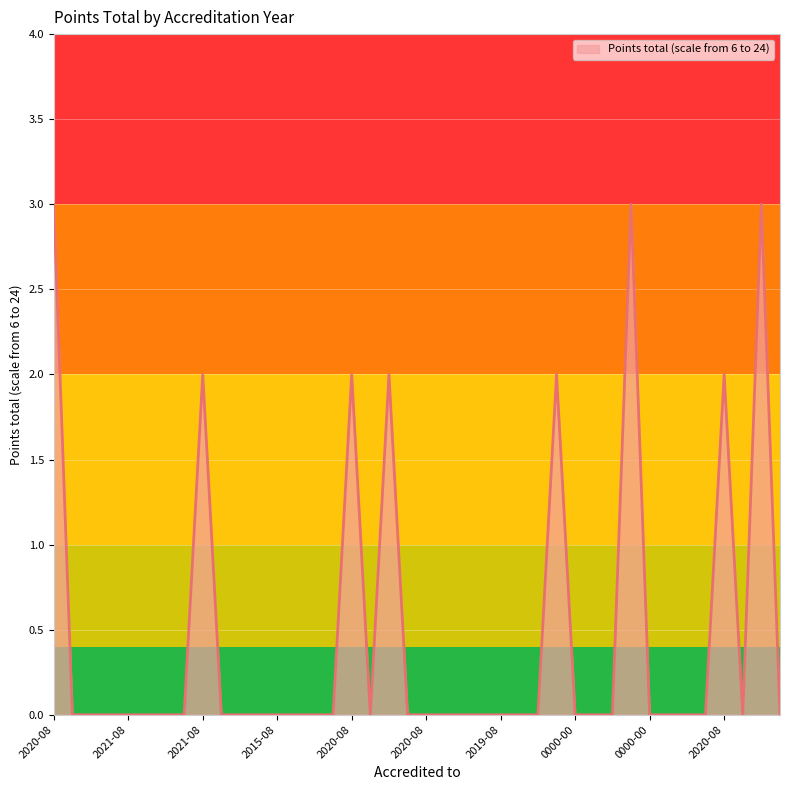

Does the chart display data point markers on the line(s)?

No